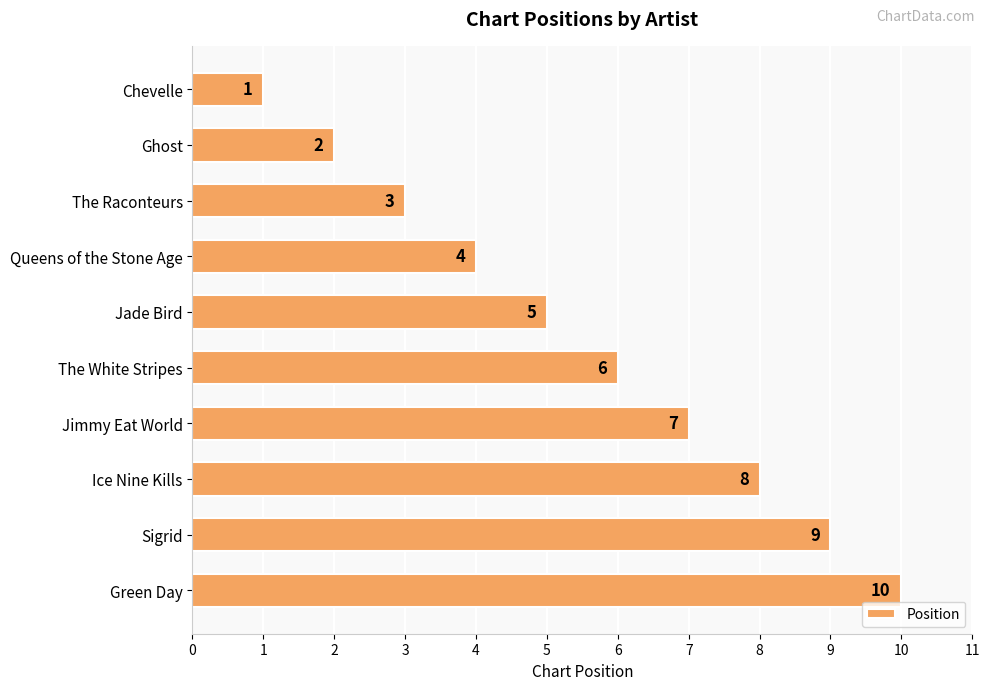

Read the value at Jimmy Eat World.

7